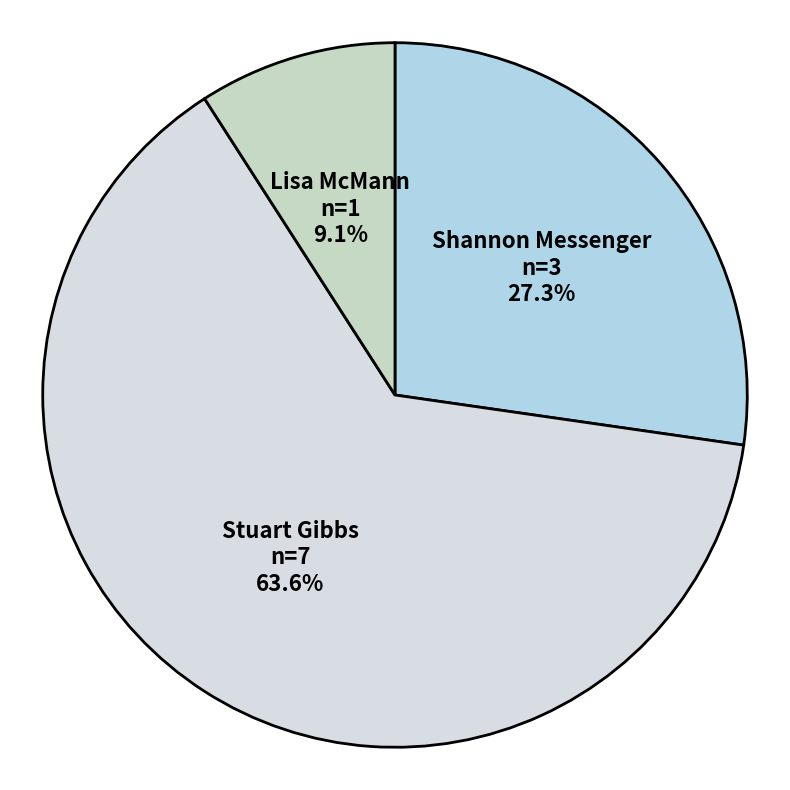

Rank the categories by value from highest to lowest.

Stuart Gibbs, Shannon Messenger, Lisa McMann